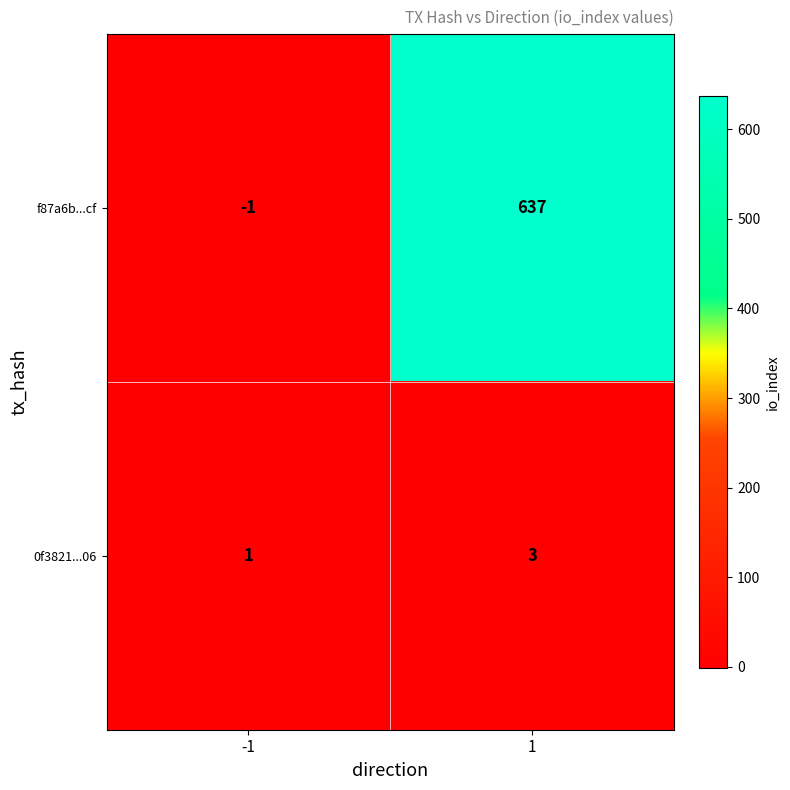

True or false: f87a6b...cf has a value of 417 at 1.

False